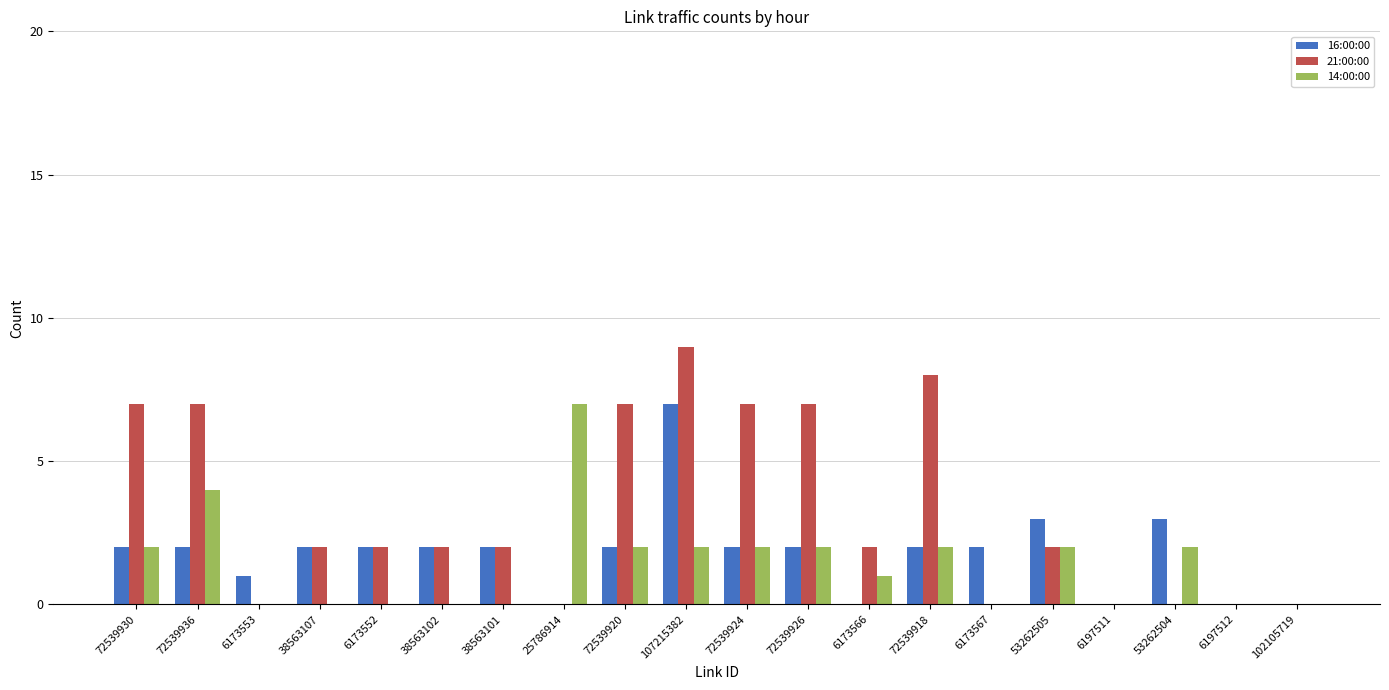

Which series changed the most between 6173566 and 6197512?

21:00:00